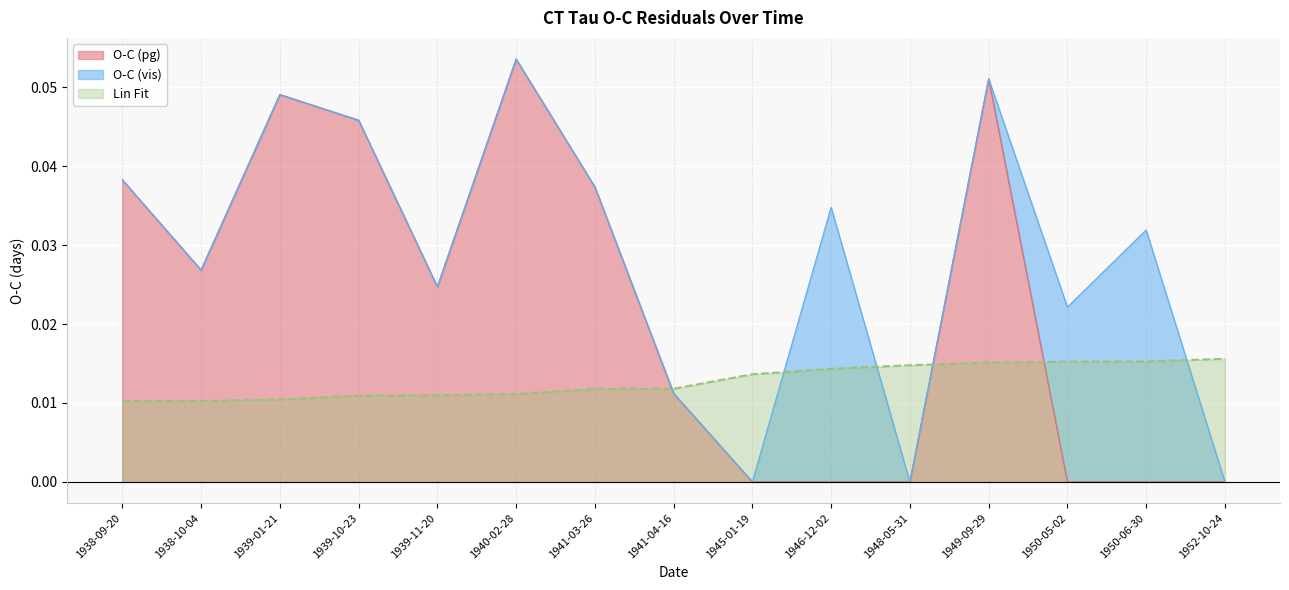

The Lin Fit series shows 0.0 at 1939-10-23. True or false?

False